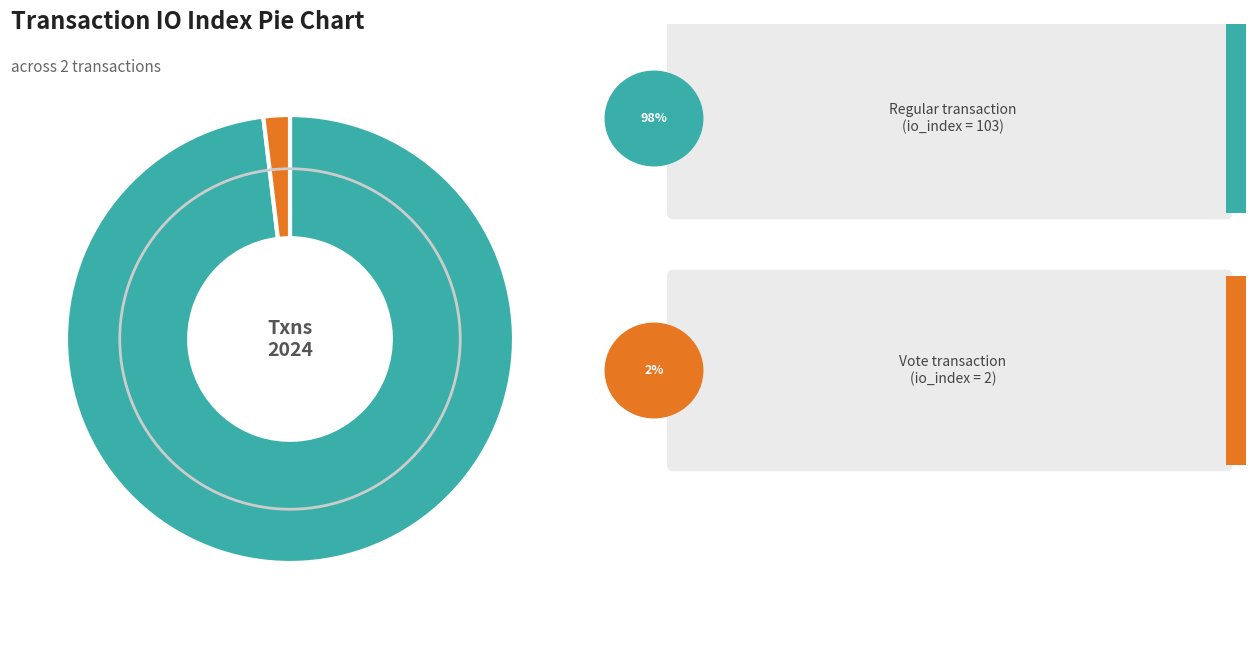

Is there a majority slice in this chart?

Yes